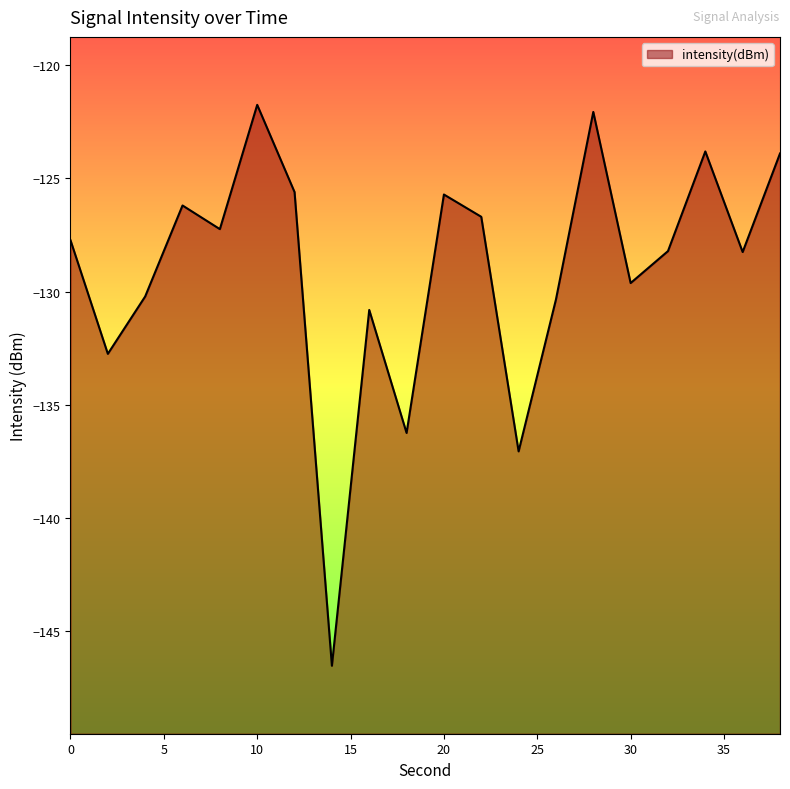

True or false: the data shows -136.2 at 18.

True